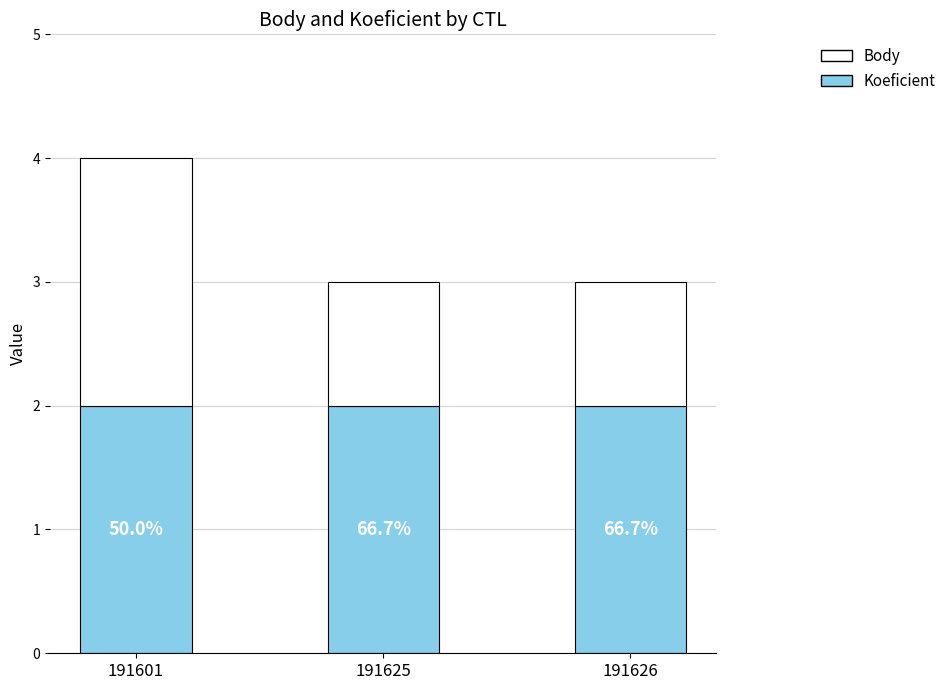

Which series has the largest range (max minus min)?

Body